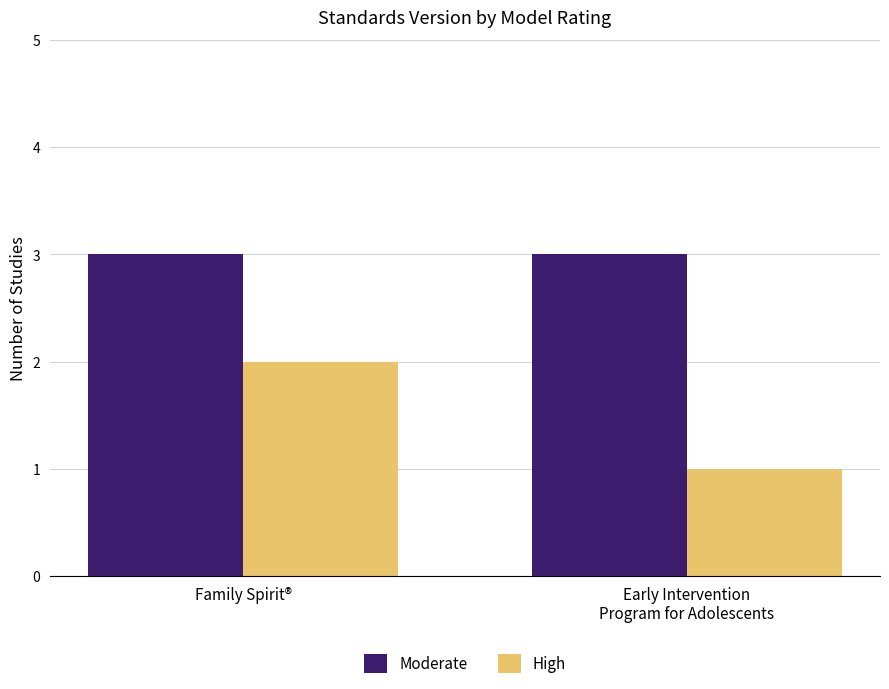

Count the High values in the range 1 to 2.

2